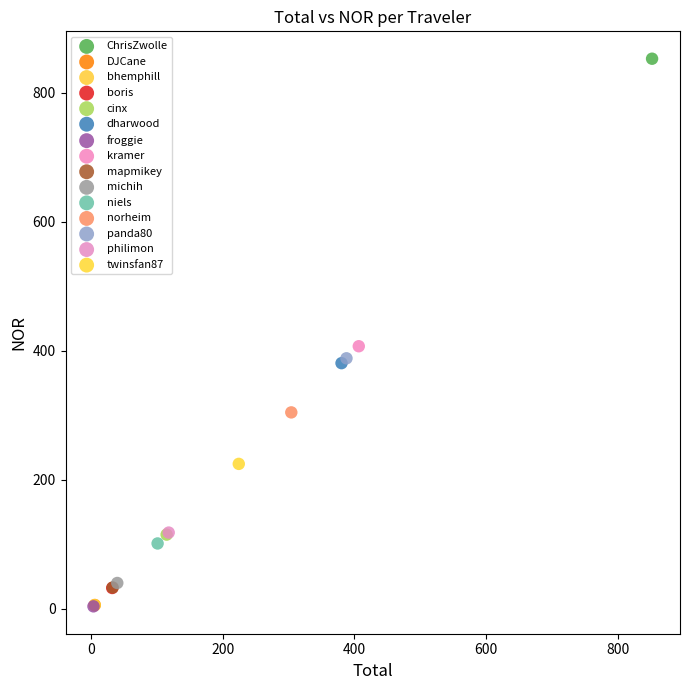

Which series reaches the maximum Y coordinate?

ChrisZwolle